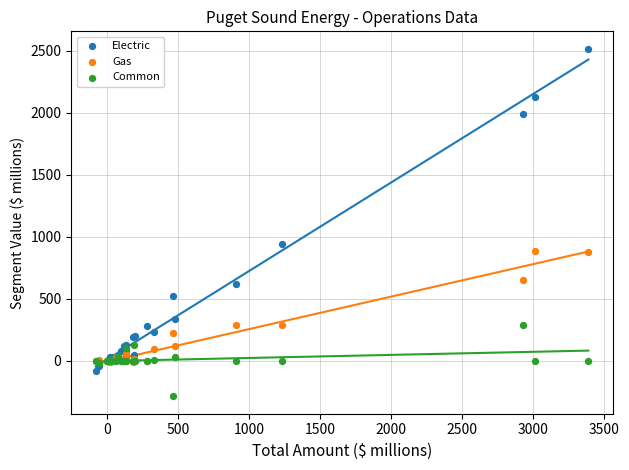

Across all series, what Y value is closest to 1114?

942.4